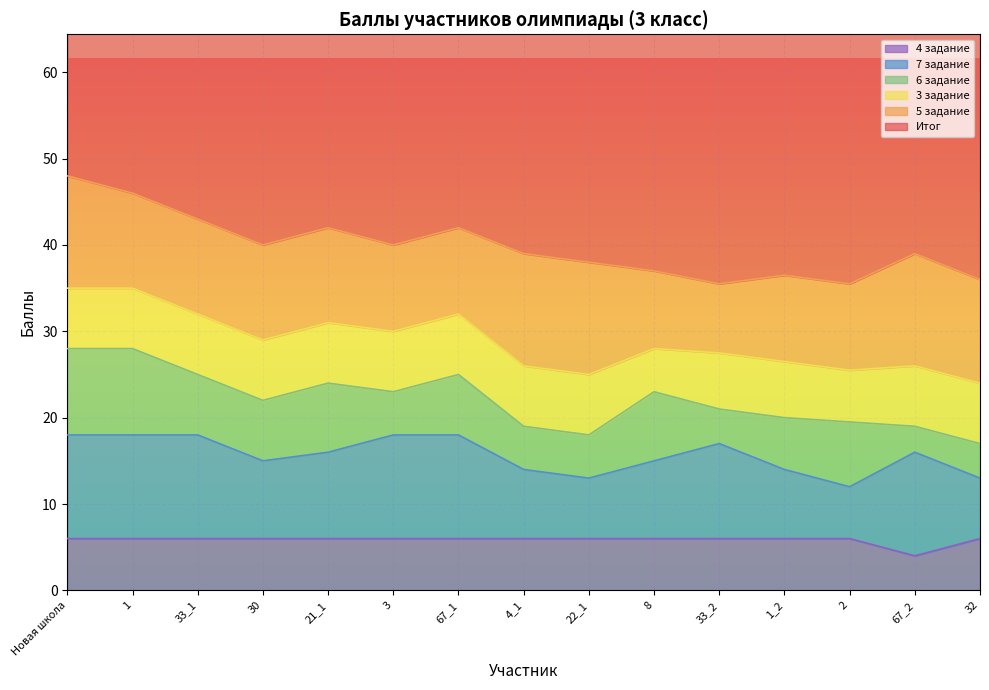

Reading left to right, list all the values displayed in this chart.

Итог: 56.0	54.0	52.0	49.0	49.0	49.0	48.0	47.0	46.0	45.0	44.5	44.5	43.5	43.0	43.0
5 задание: 13.0	11.0	11.0	11.0	11.0	10.0	10.0	13.0	13.0	9.0	8.0	10.0	10.0	13.0	12.0
3 задание: 7.0	7.0	7.0	7.0	7.0	7.0	7.0	7.0	7.0	5.0	6.5	6.5	6.0	7.0	7.0
6 задание: 10.0	10.0	7.0	7.0	8.0	5.0	7.0	5.0	5.0	8.0	4.0	6.0	7.5	3.0	4.0
7 задание: 12.0	12.0	12.0	9.0	10.0	12.0	12.0	8.0	7.0	9.0	11.0	8.0	6.0	12.0	7.0
4 задание: 6.0	6.0	6.0	6.0	6.0	6.0	6.0	6.0	6.0	6.0	6.0	6.0	6.0	4.0	6.0